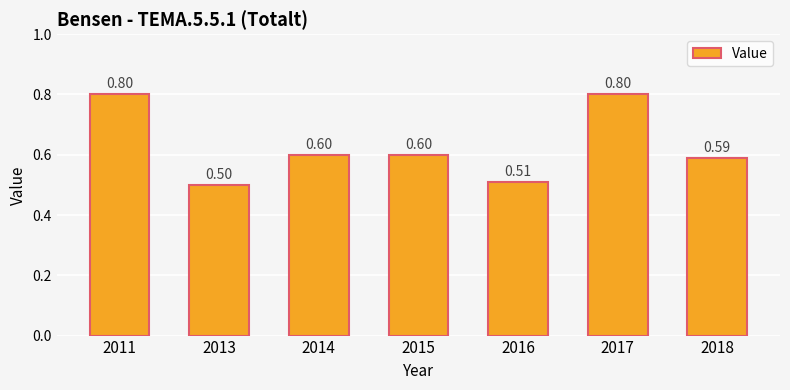

Between 2018 and 2014, which is larger?

2014